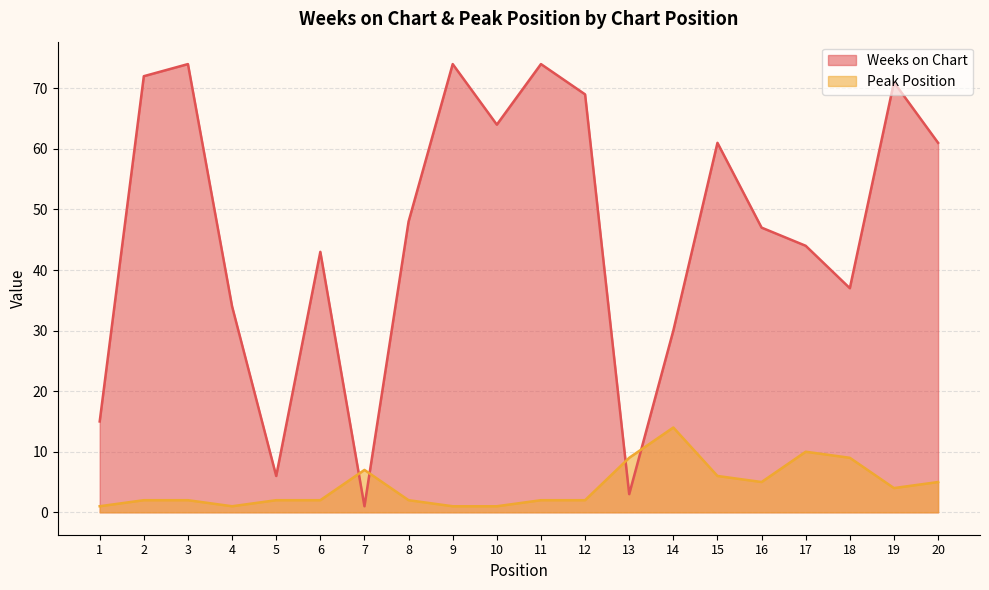

What is the value of the Peak Position point at the 15th from the left?

6